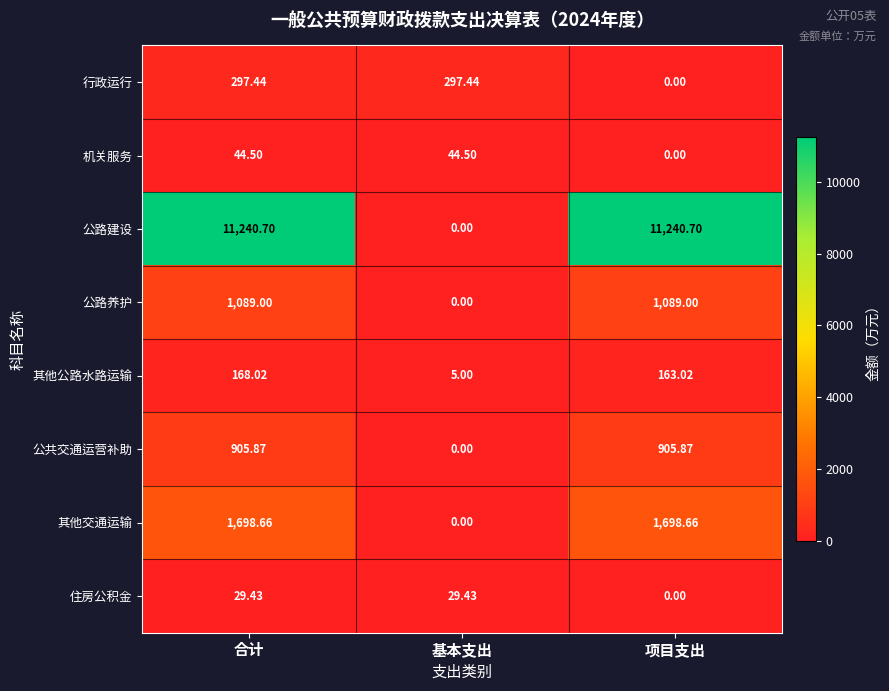

Between 基本支出 and 项目支出, which series saw the biggest shift?

公路建设